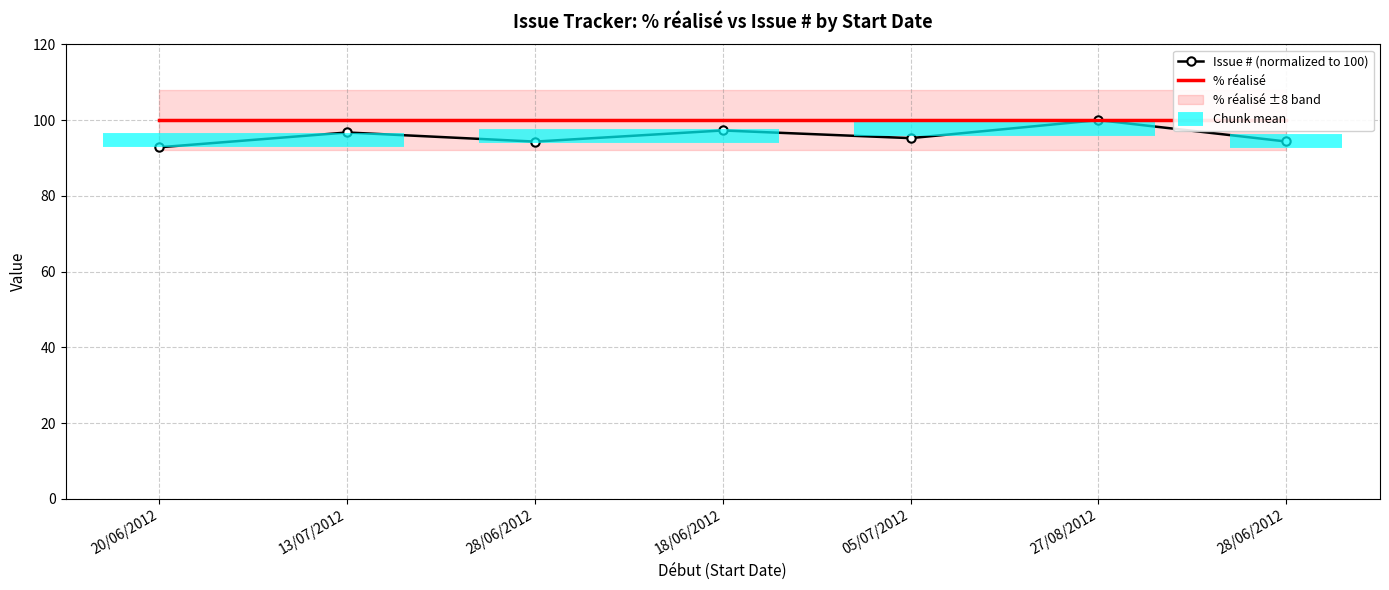

What is the maximum value shown in the chart?

100.0